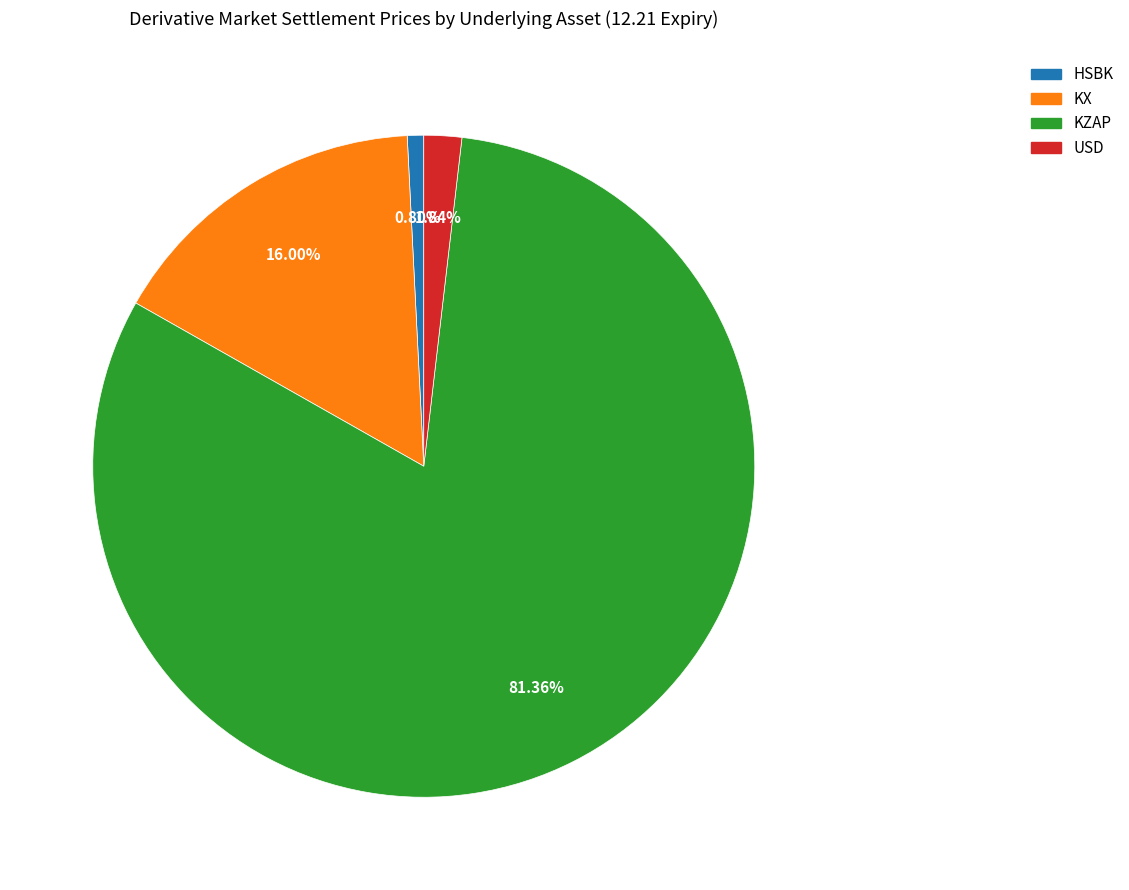

How many slices are in this pie chart?

4